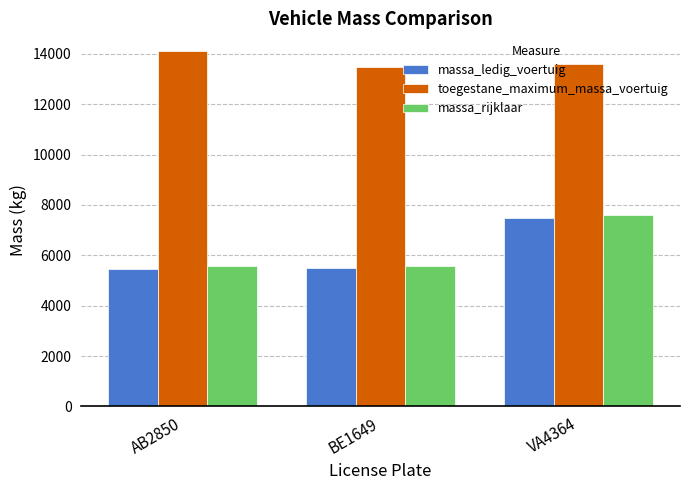

What position from the left is VA4364?

3